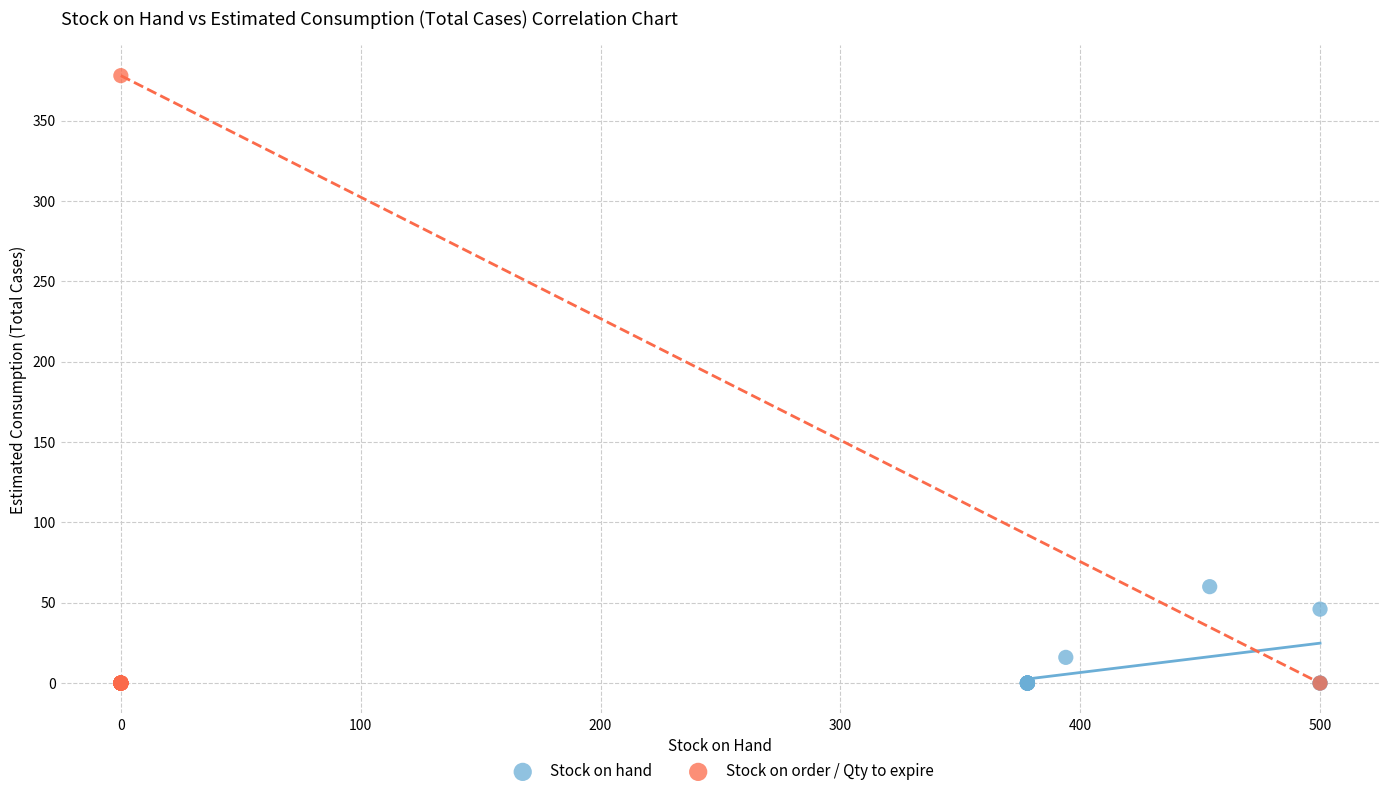

Which series has the widest spread of Y values?

Stock on order / Qty to expire